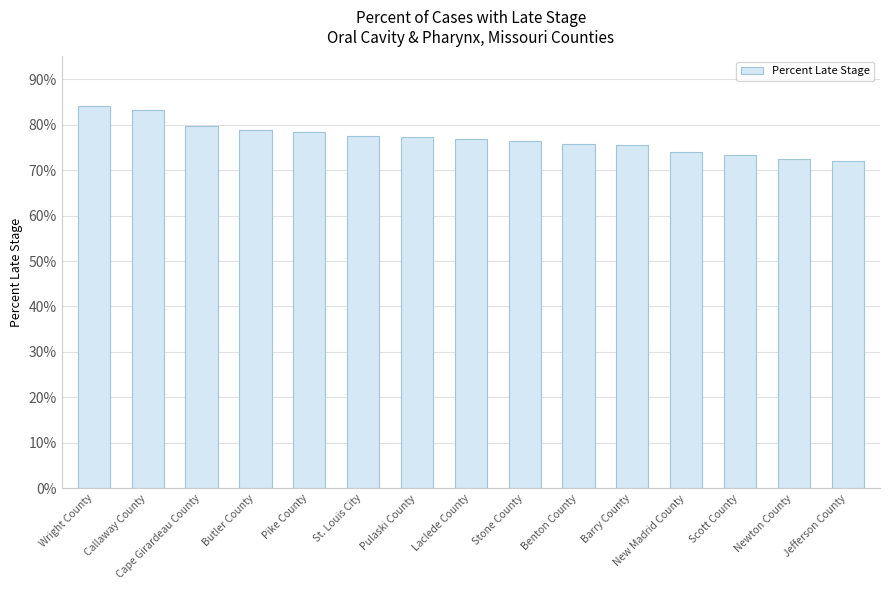

Does the chart contain any negative values?

No